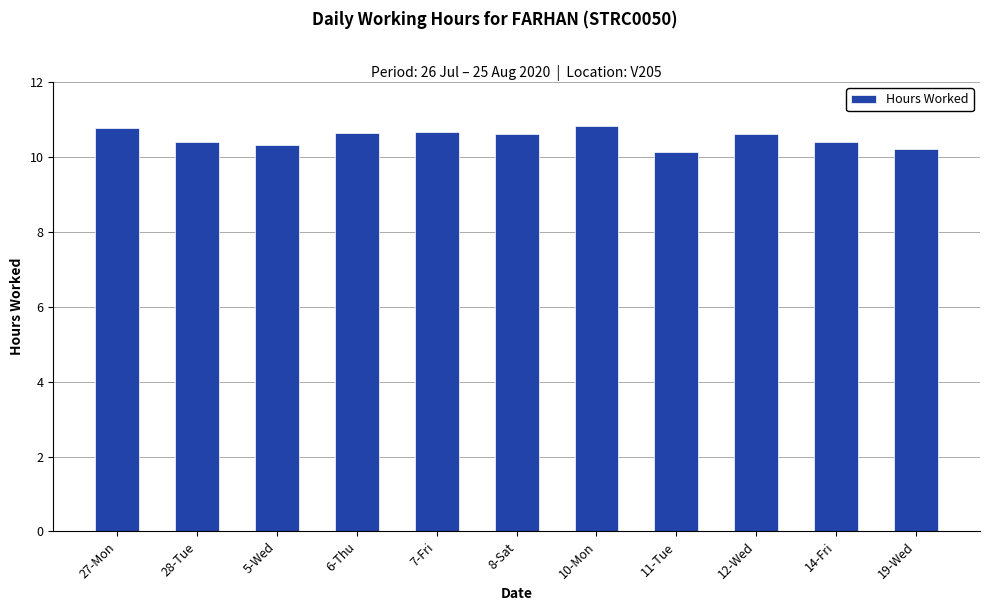

How many bars are there in total?

11